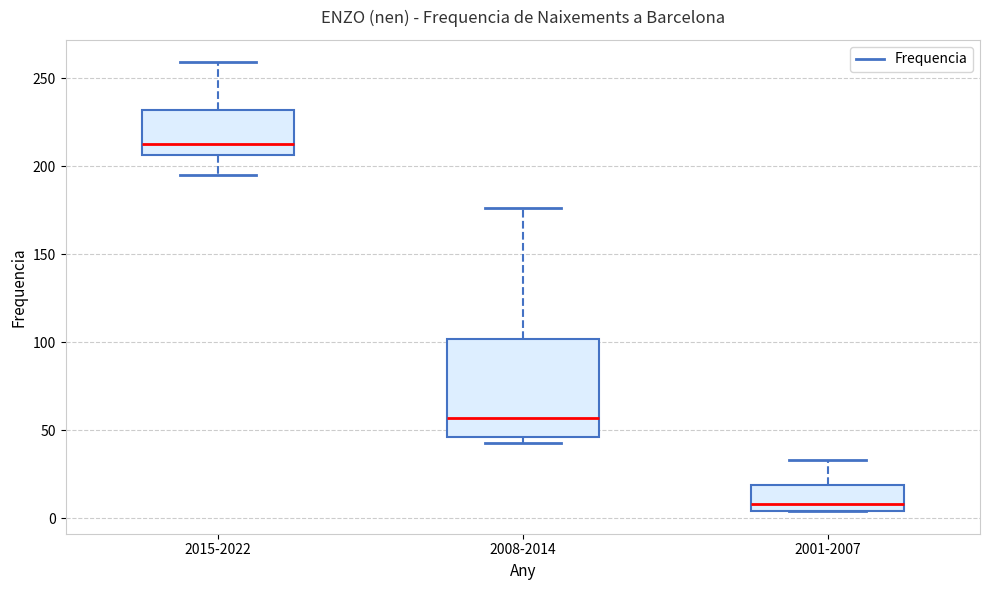

Which box has the highest median line?

2015-2022